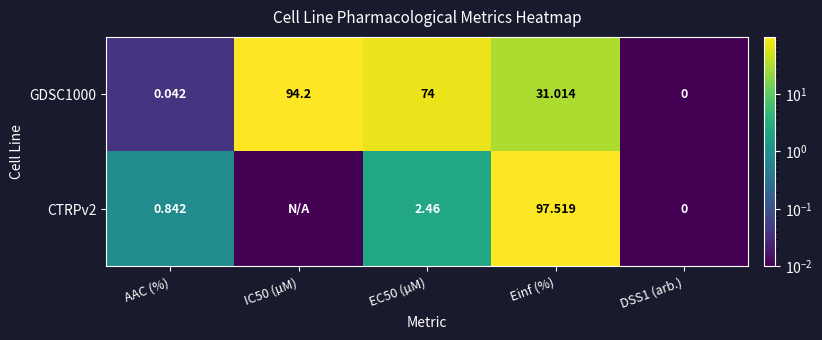

Is the value of GDSC1000 at EC50 (µM) greater than the value of CTRPv2 at DSS1 (arb.)?

Yes